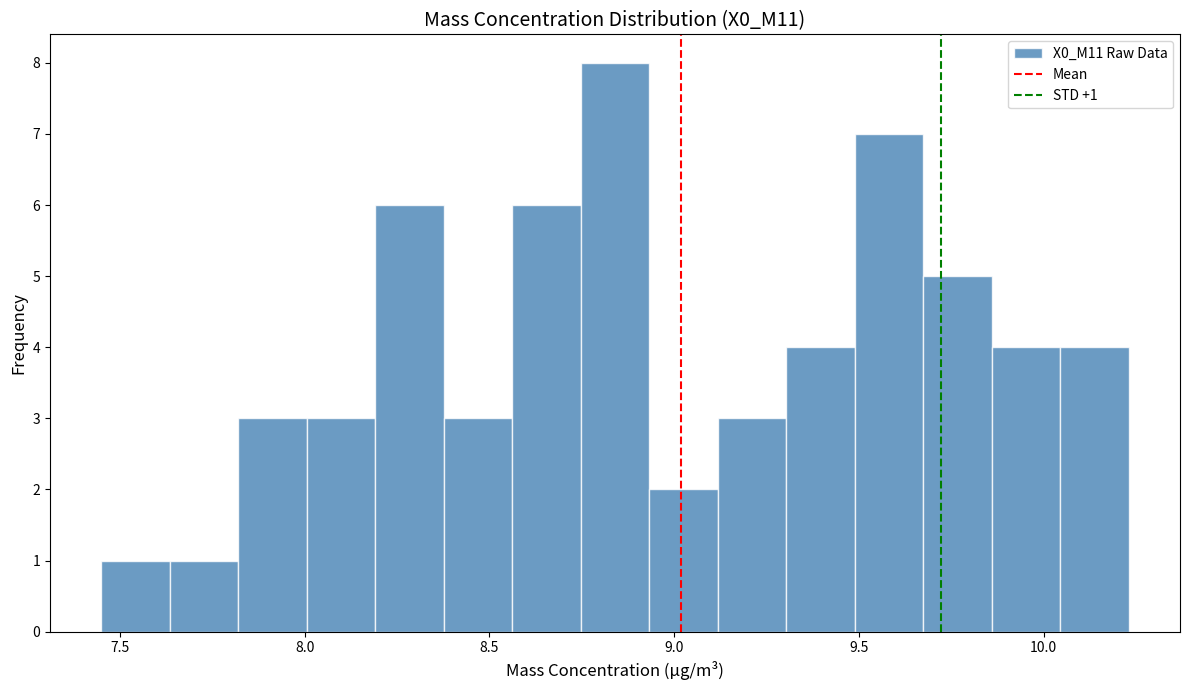

Read against the x-axis, roughly where is the centre of the tallest bar?

8.85